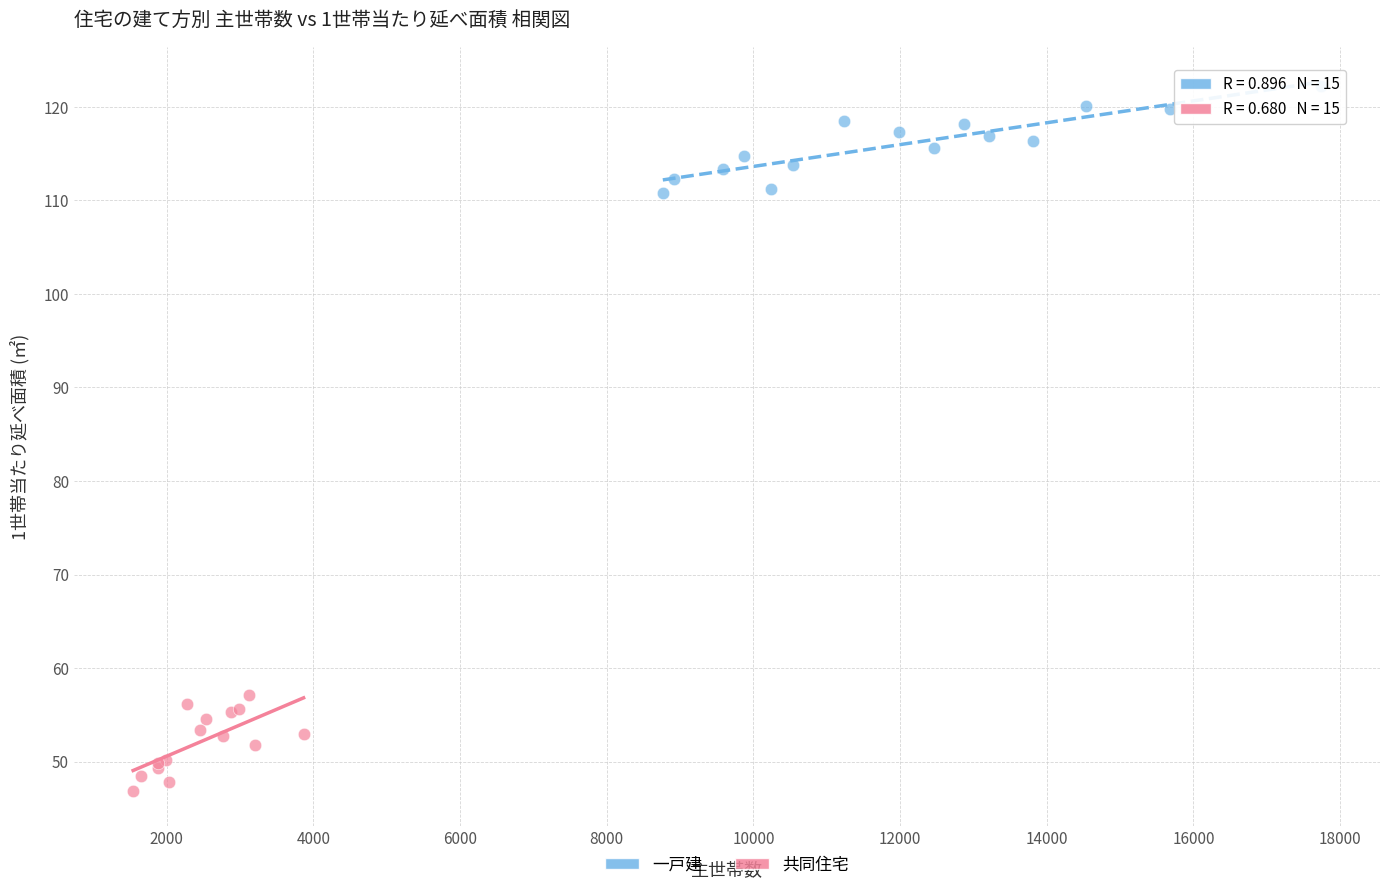

What are all the series names shown in the legend?

一戸建, 共同住宅